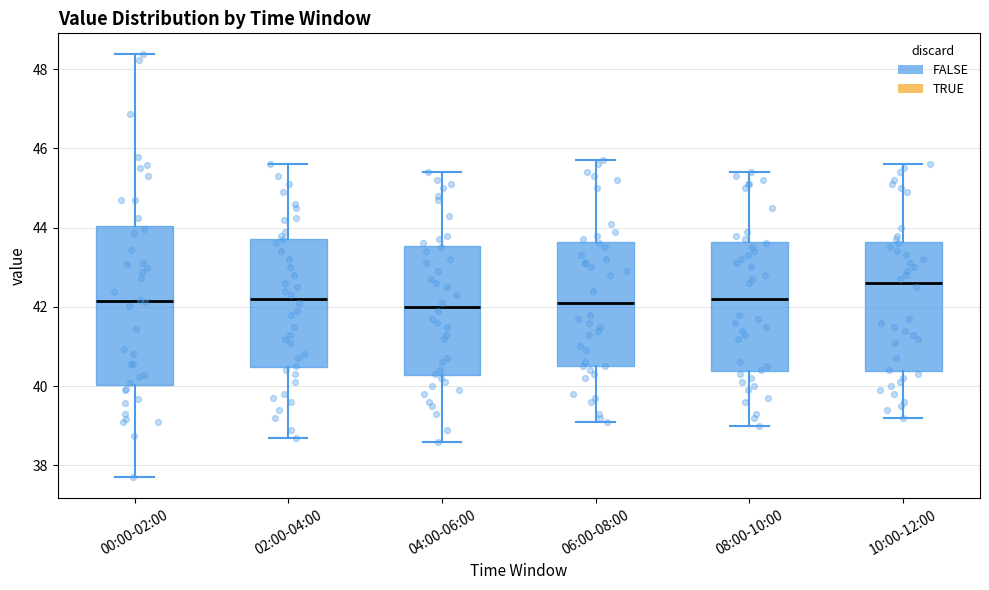

Reading left to right, read every box against the y-axis: the position of its median line, the range the box covers, and the ends of its whiskers. The values are not printed on the chart, so give them approximately, as read against the axis.

00:00-02:00: median 42.2, box 40.0 to 44.0, whiskers 37.8 to 48.4
02:00-04:00: median 42.2, box 40.4 to 43.8, whiskers 38.8 to 45.6
04:00-06:00: median 42.0, box 40.2 to 43.6, whiskers 38.6 to 45.4
06:00-08:00: median 42.2, box 40.6 to 43.6, whiskers 39.2 to 45.8
08:00-10:00: median 42.2, box 40.4 to 43.6, whiskers 39.0 to 45.4
10:00-12:00: median 42.6, box 40.4 to 43.6, whiskers 39.2 to 45.6